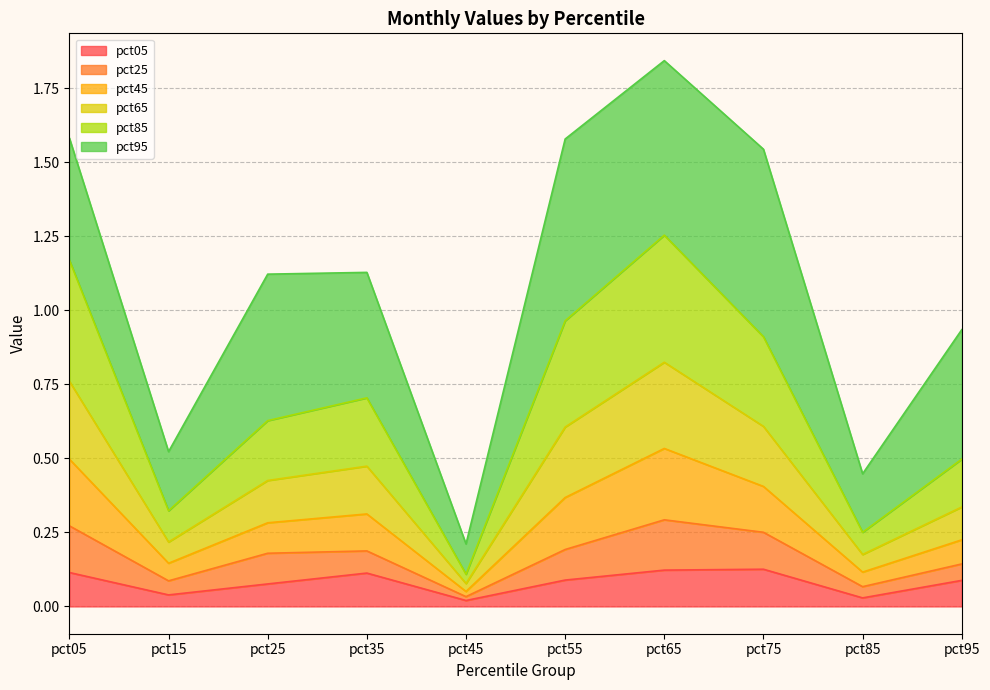

Does the chart have visible grid lines?

Yes